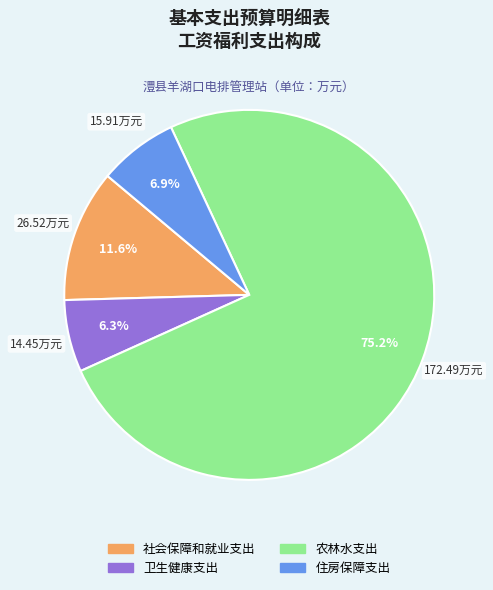

Between 农林水支出 and 社会保障和就业支出, which is larger?

农林水支出